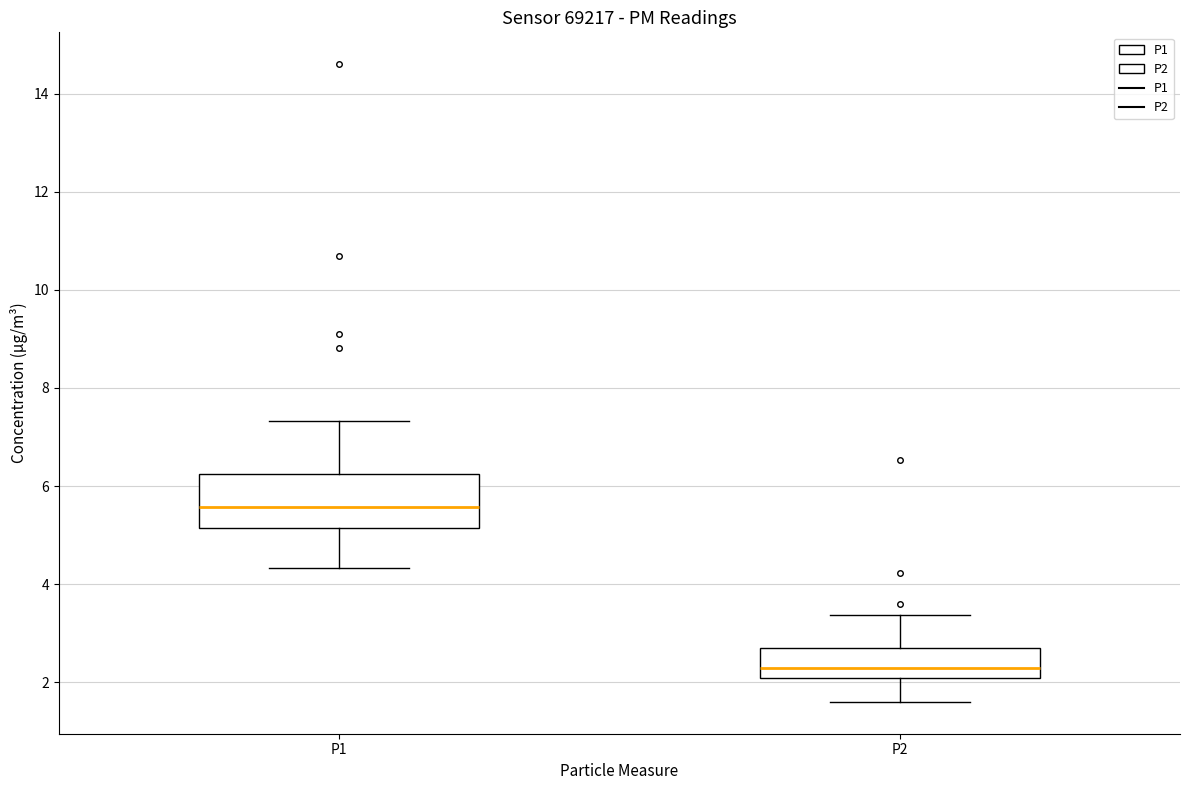

Which box has the highest median line?

P1